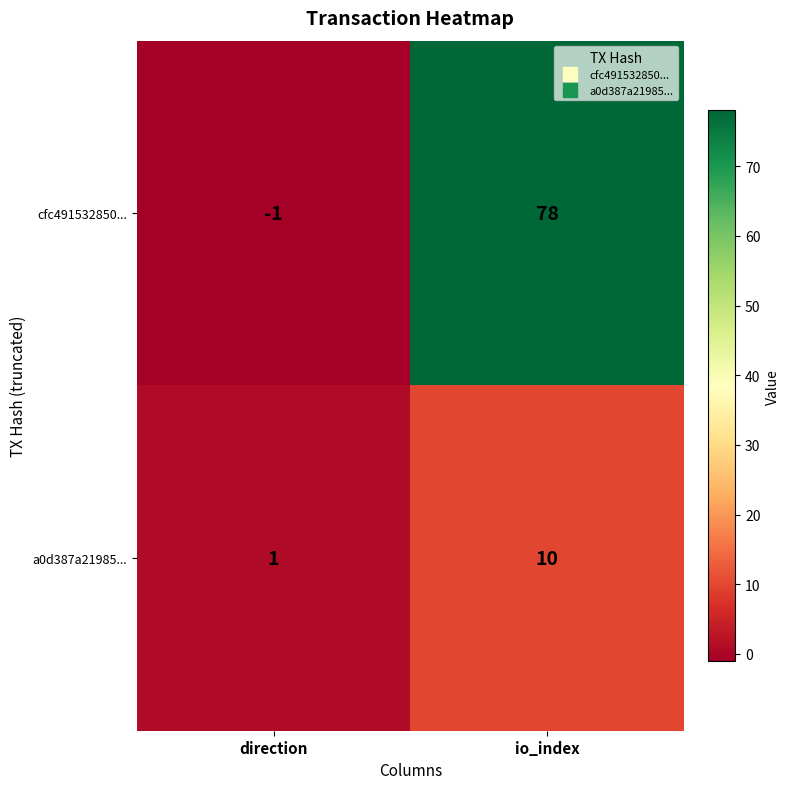

Which series has the widest spread of values?

cfc491532850...